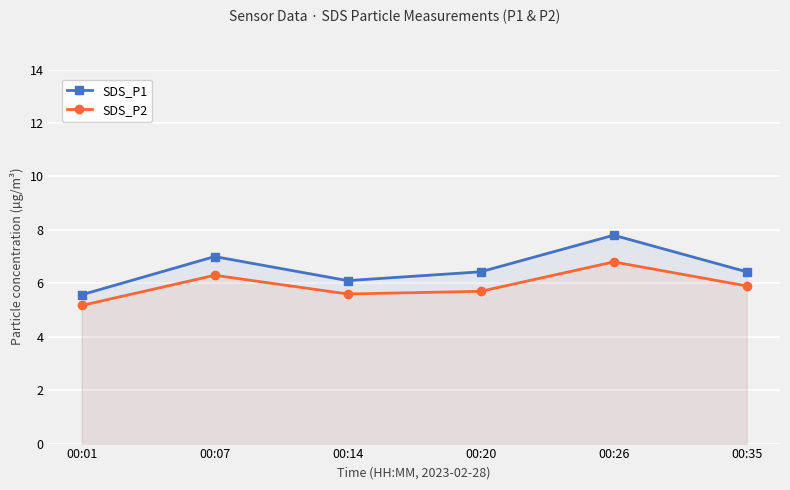

What is the value of the SDS_P1 point at the 5th from the left?

7.8